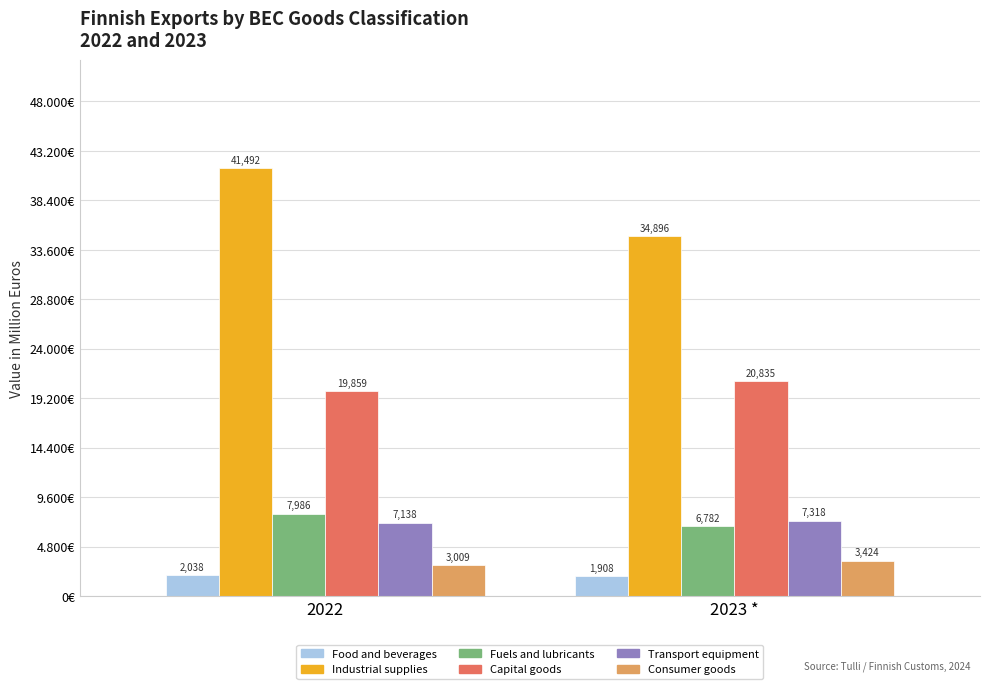

Reading left to right, transcribe all the data shown in this chart.

Food and beverages: 2037.6	1907.8
Industrial supplies: 41492.1	34896.5
Fuels and lubricants: 7986.5	6781.7
Capital goods: 19858.5	20834.8
Transport equipment: 7138.4	7317.9
Consumer goods: 3008.8	3424.4